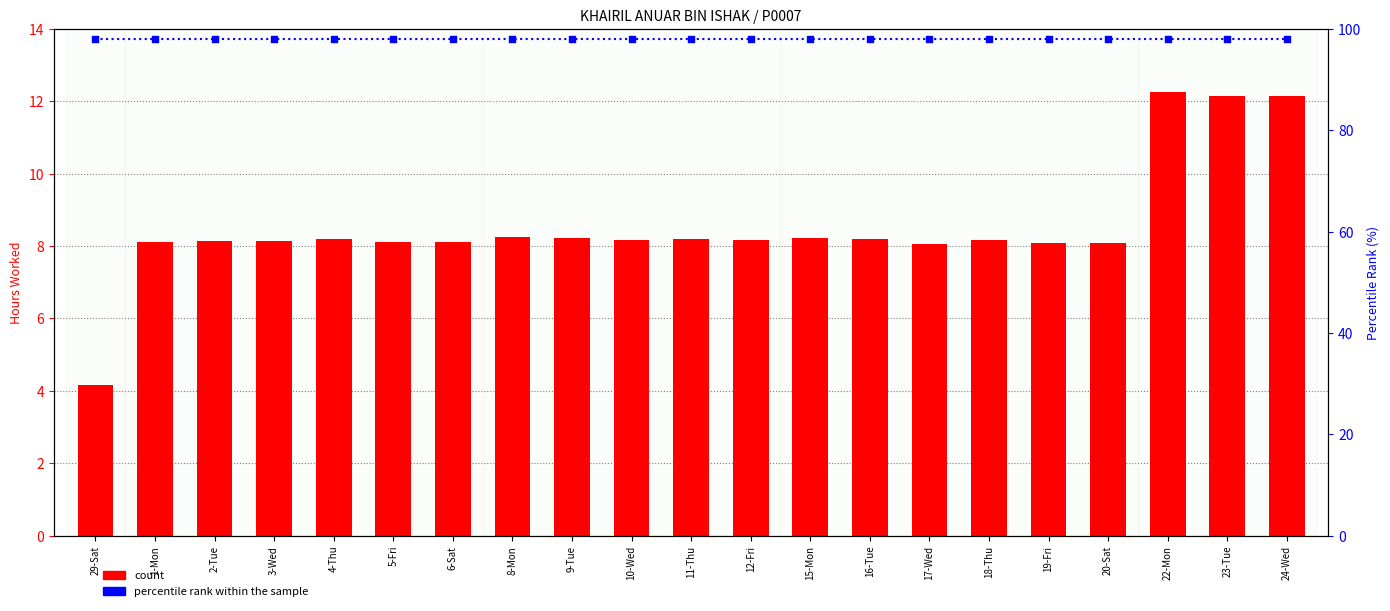

Which series has the widest spread of Y values?

count